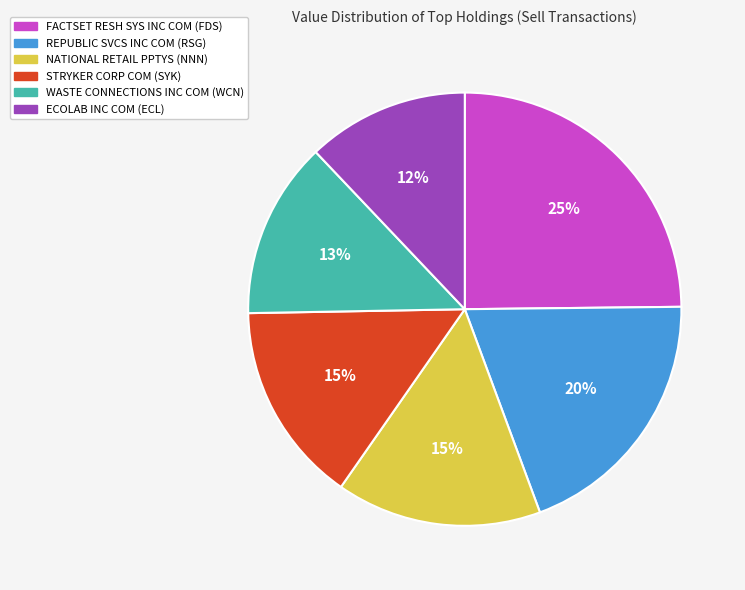

Does ECOLAB INC COM account for over 50% of the chart?

No